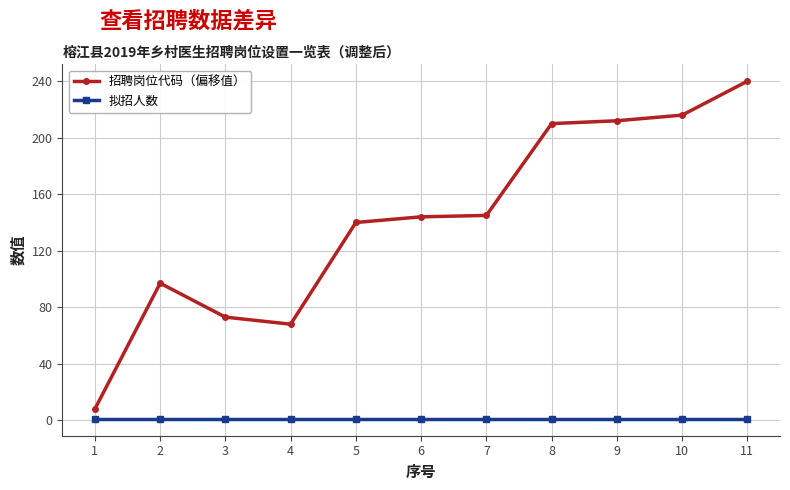

List the series in order of their overall mean, lowest first.

拟招人数, 招聘岗位代码（偏移值）